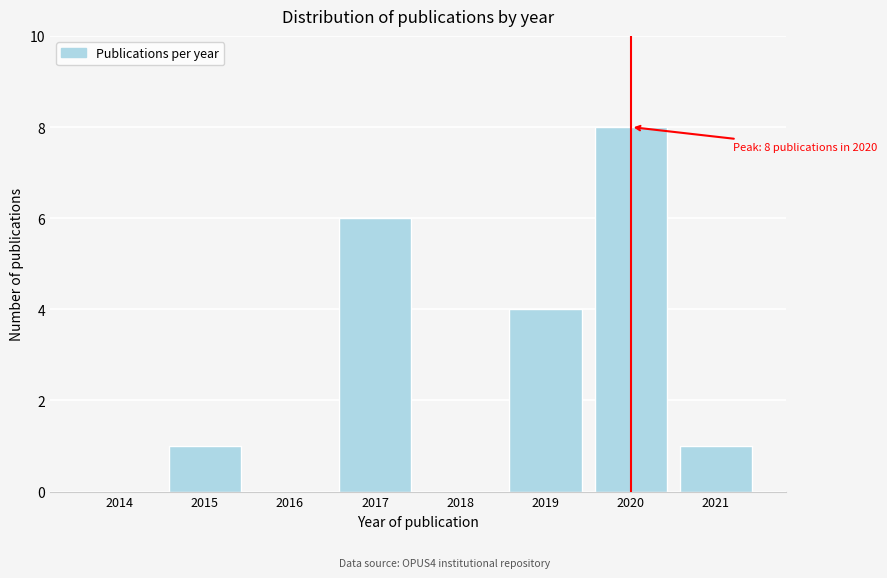

Reading right to left, extract all data points from this chart.

2021=1	2020=8	2019=4	2018=0	2017=6	2016=0	2015=1	2014=0